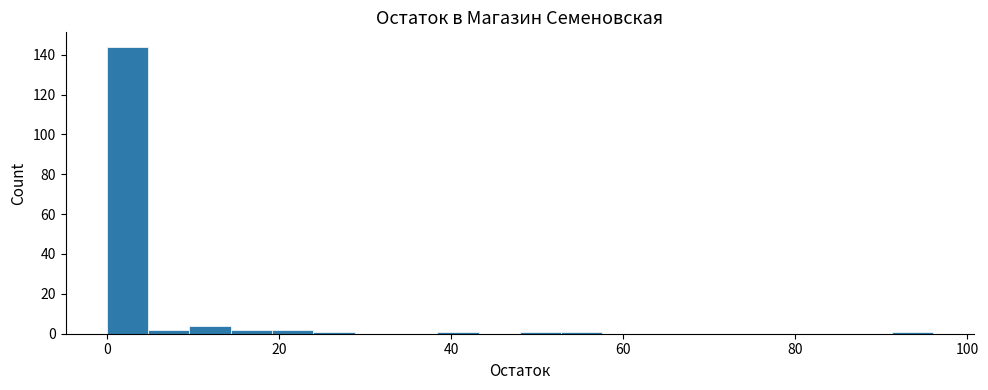

Read against the x-axis, roughly where is the centre of the tallest bar?

2